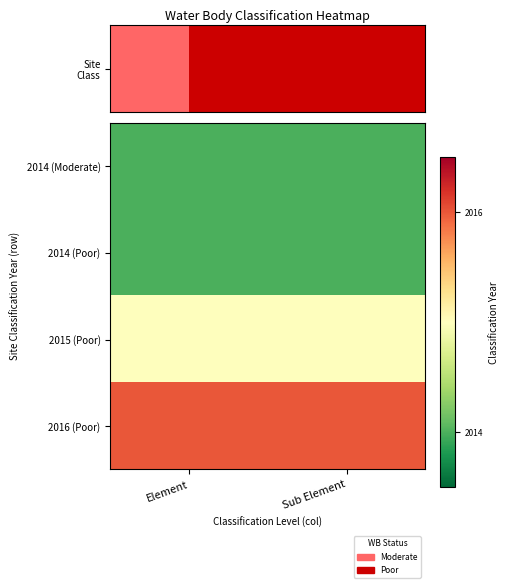

At how many categories does at least one series exceed 2014?

2